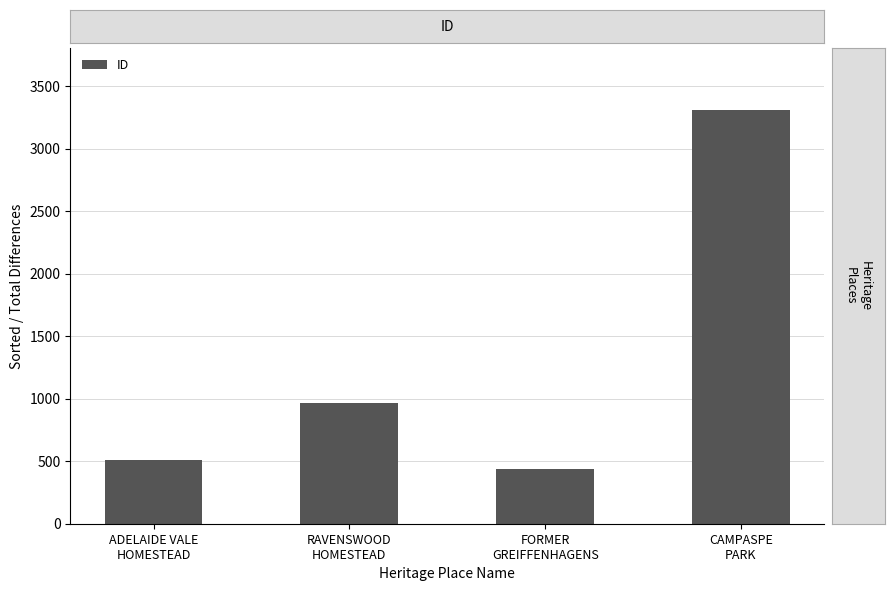

Which has a higher value, ADELAIDE VALE
HOMESTEAD or RAVENSWOOD
HOMESTEAD?

RAVENSWOOD
HOMESTEAD